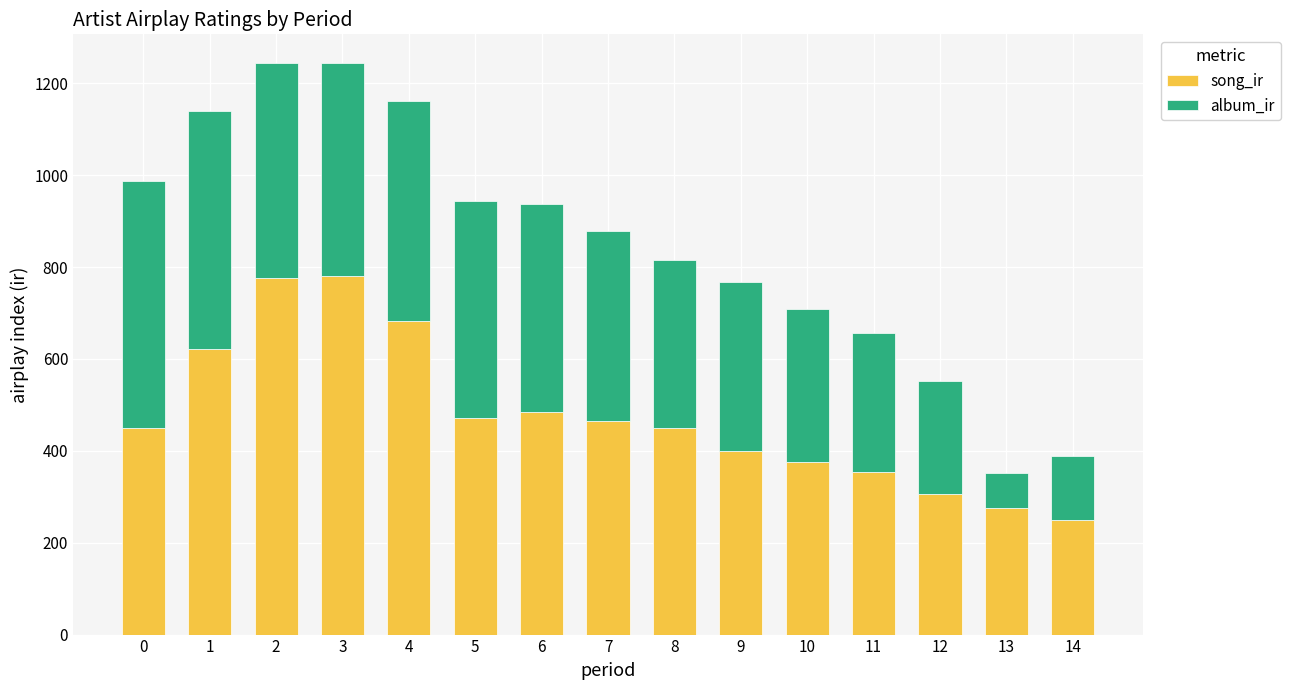

What value does the song_ir series have at 2?

776.7